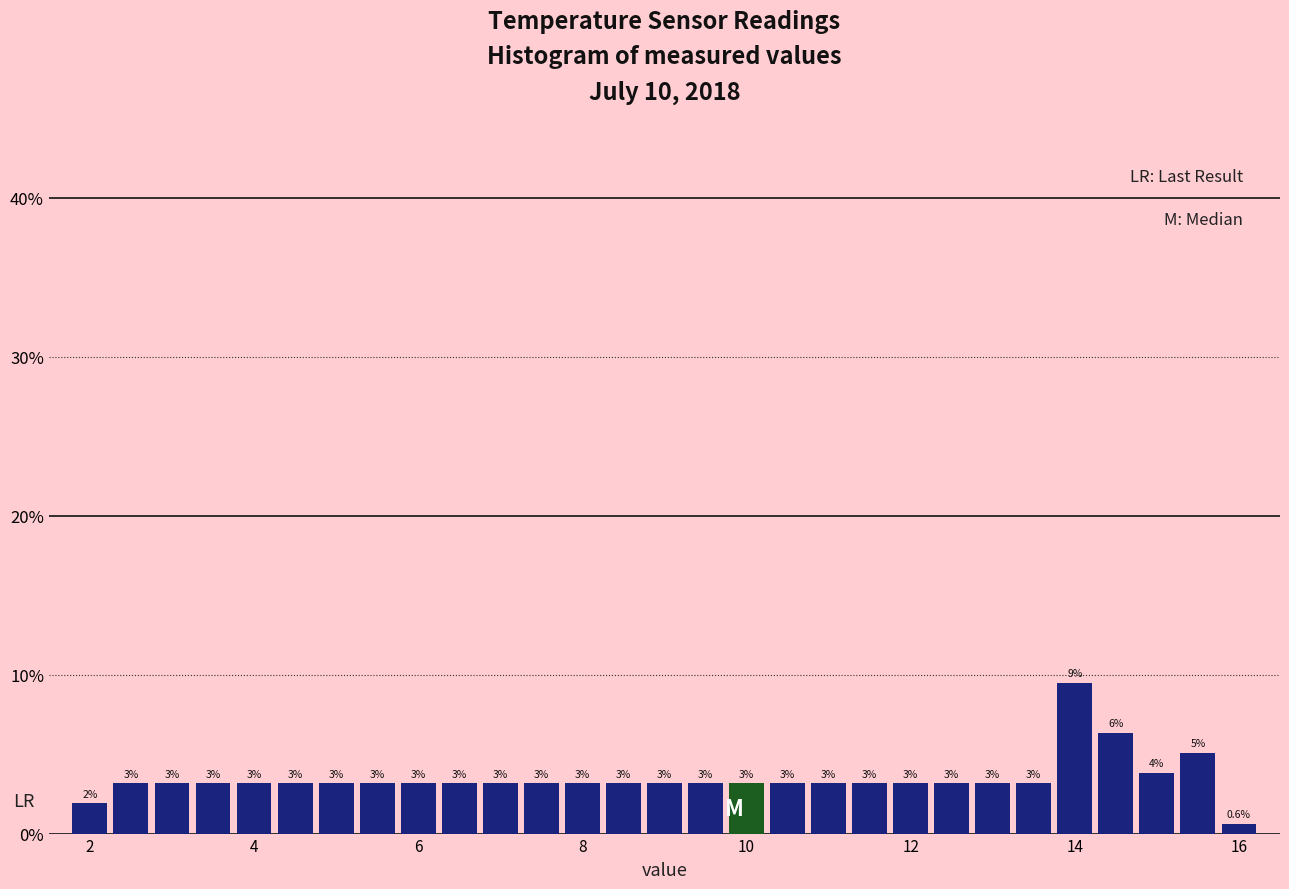

Read against the x-axis, roughly where is the centre of the tallest bar?

14.0